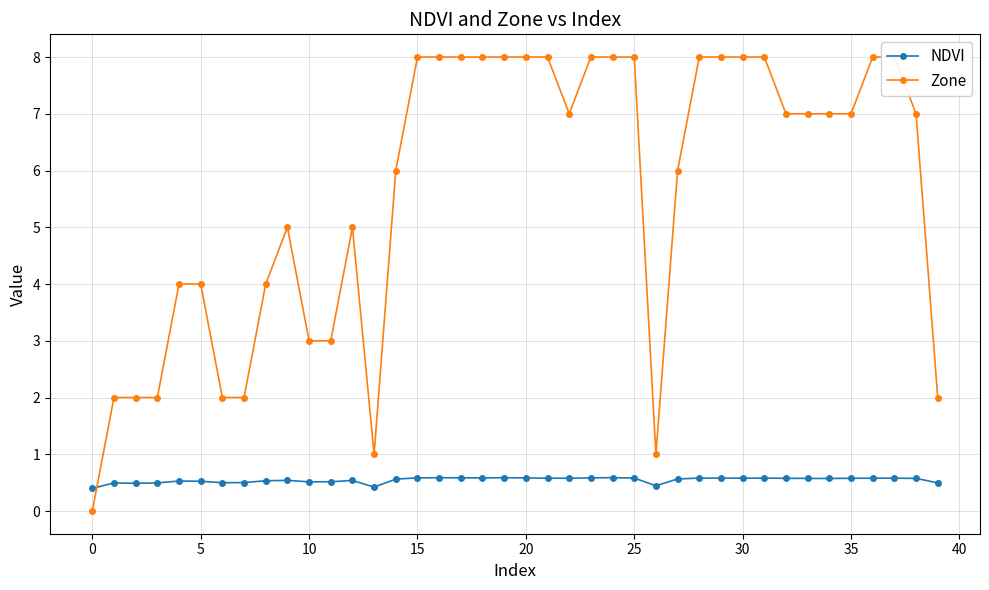

What is the difference between the highest and lowest values at 34?

6.4